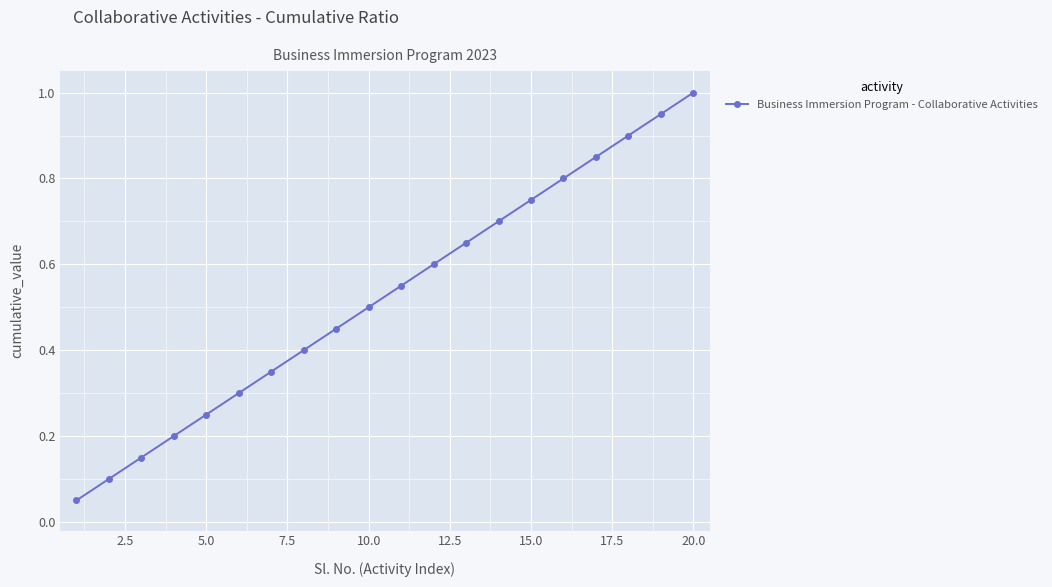

What is the greatest value displayed?

1.0